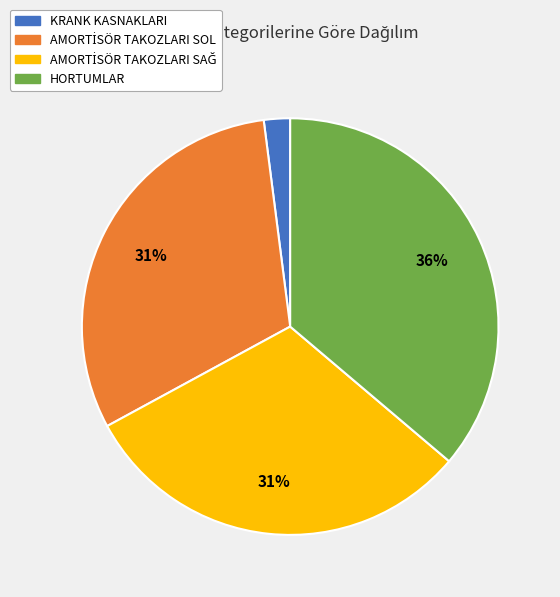

How many segments does this pie chart have?

4